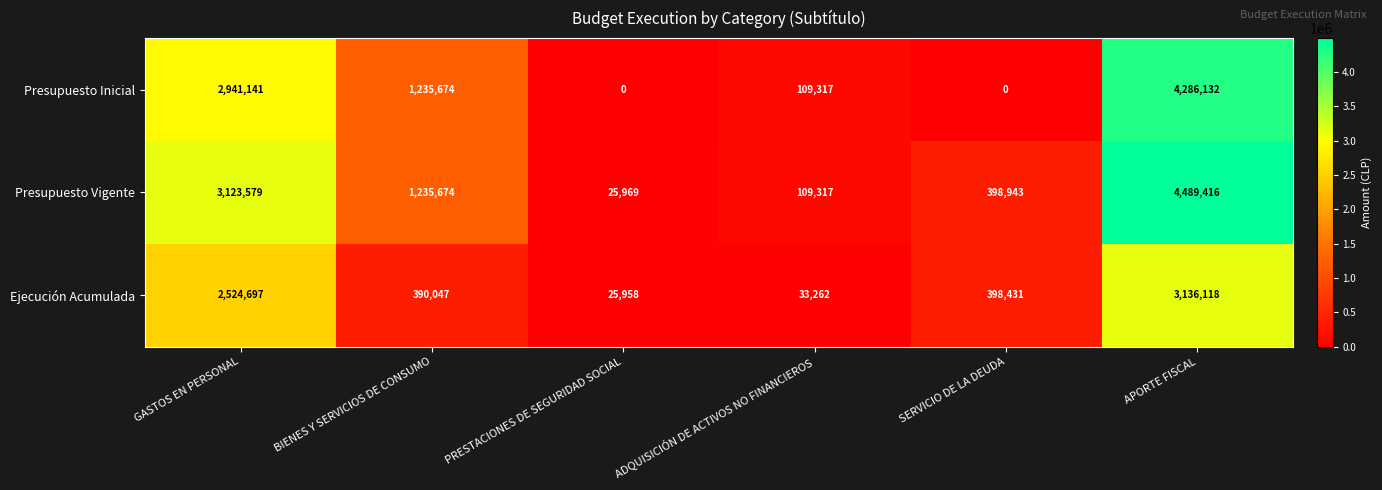

What is the average value of the Ejecución Acumulada series?

1084752